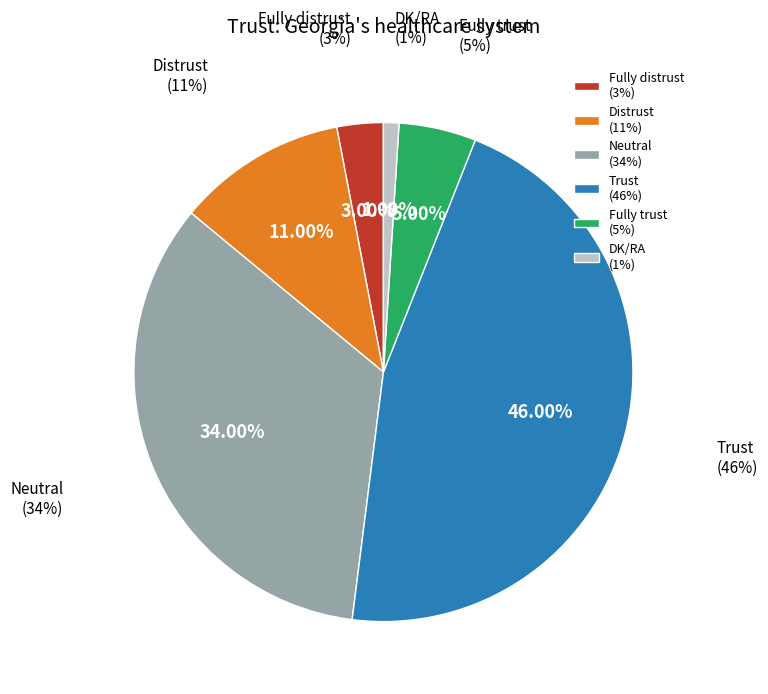

The Neutral slice represents 34% of the pie. True or false?

True